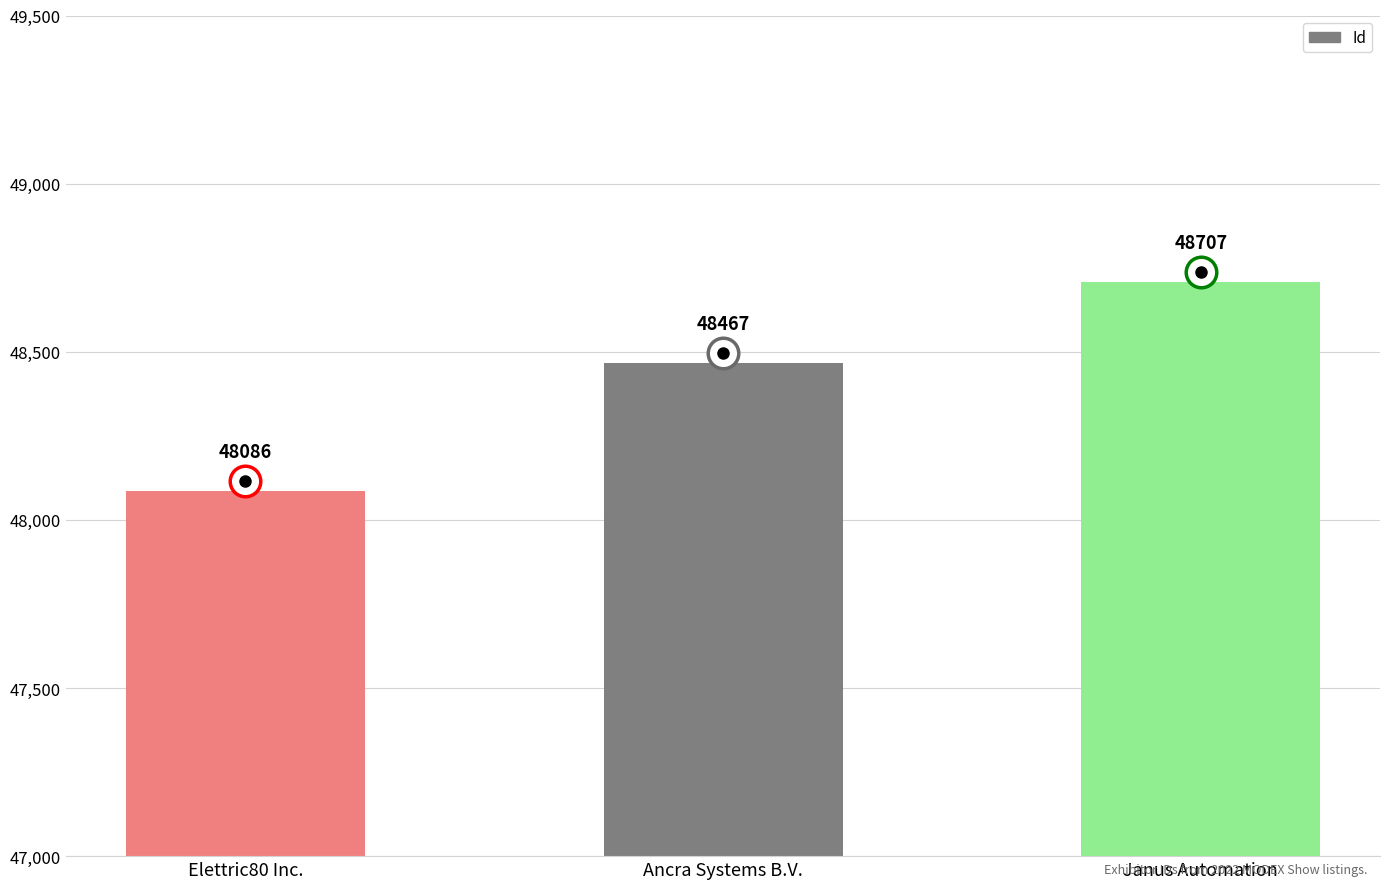

Which label corresponds to the smallest value in the chart?

Elettric80 Inc.